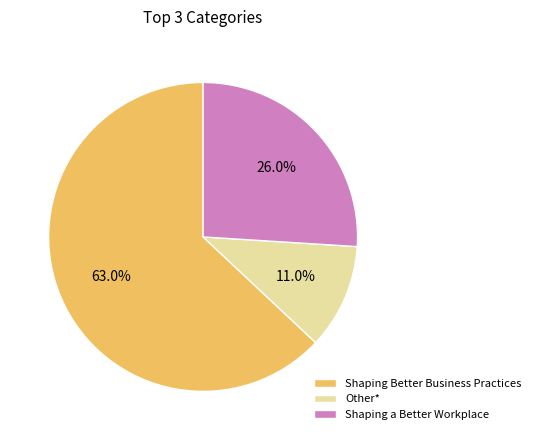

Count the number of slices in the pie.

3